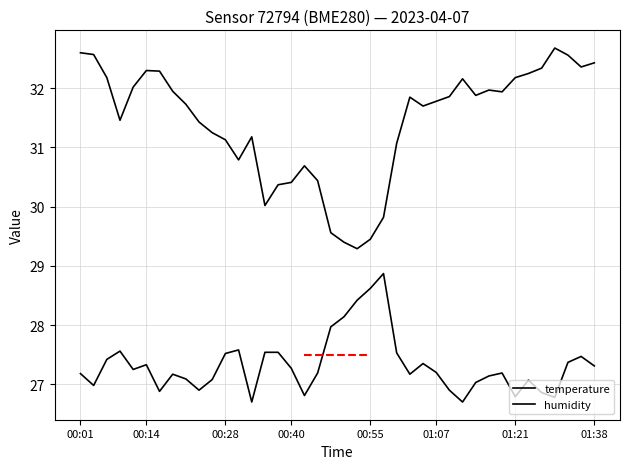

At which category is the sum across all series the highest?

37